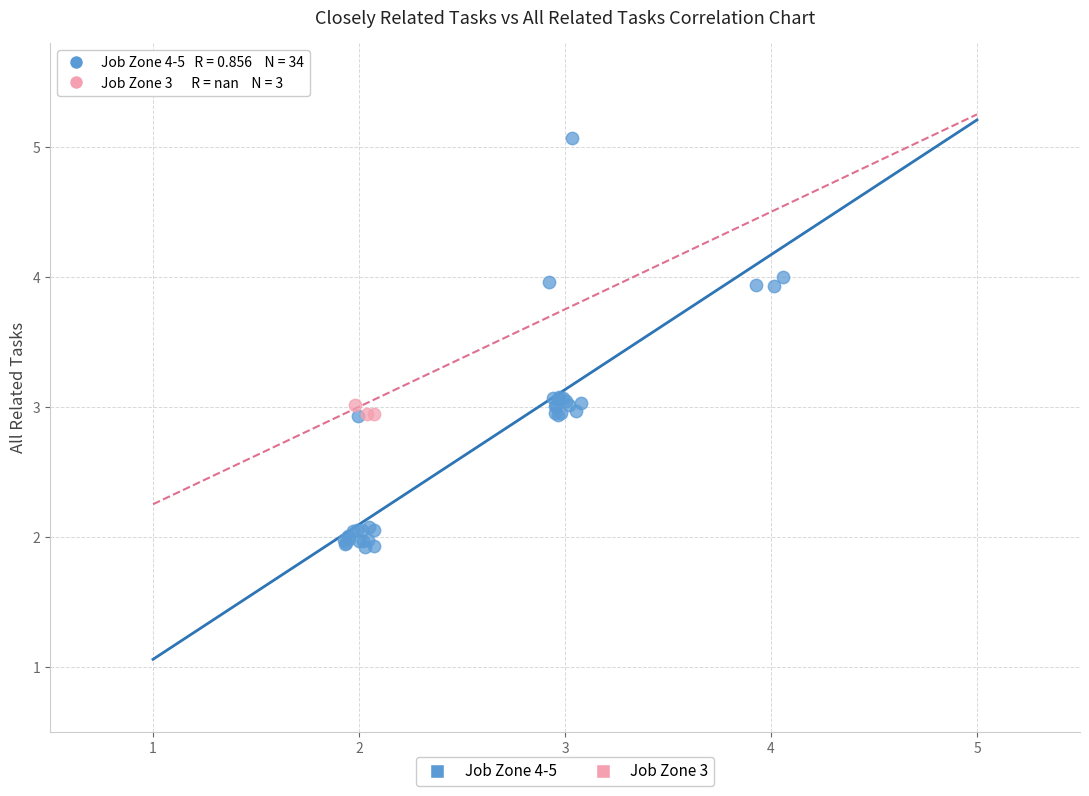

Which series has the widest spread of Y values?

Job Zone 4-5